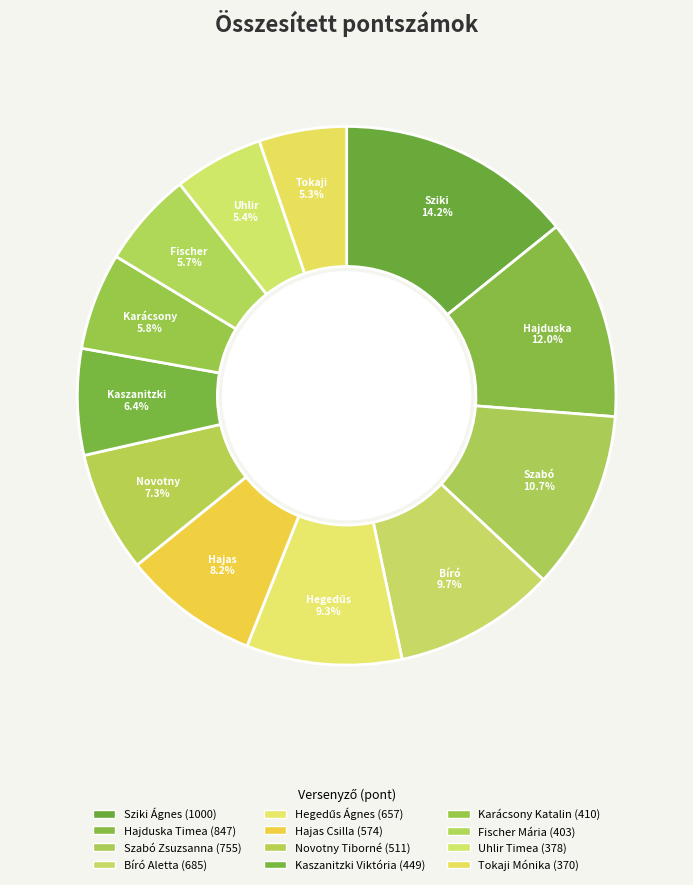

Count the number of slices in the pie.

12